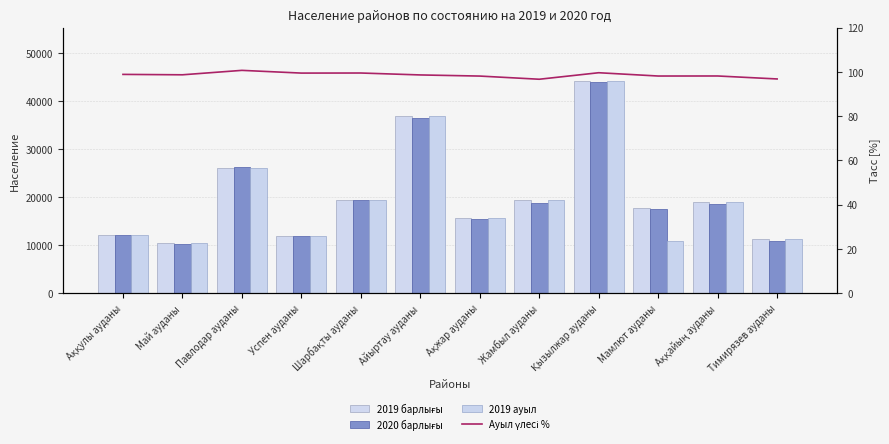

Reading left to right, transcribe all the data shown in this chart.

2019 барлығы: Аққулы ауданы=12204.0	Май ауданы=10379.0	Павлодар ауданы=26092.0	Успен ауданы=11983.0	Шарбақты ауданы=19506.0	Айыртау ауданы=36951.0	Ақжар ауданы=15702.0	Жамбыл ауданы=19447.0	Қызылжар ауданы=44214.0	Мамлют ауданы=17845.0	Аққайың ауданы=18972.0	Тимирязев ауданы=11290.0
2020 барлығы: Аққулы ауданы=12071.0	Май ауданы=10247.0	Павлодар ауданы=26283.0	Успен ауданы=11923.0	Шарбақты ауданы=19415.0	Айыртау ауданы=36457.0	Ақжар ауданы=15412.0	Жамбыл ауданы=18809.0	Қызылжар ауданы=44064.0	Мамлют ауданы=17519.0	Аққайың ауданы=18629.0	Тимирязев ауданы=10934.0
2019 ауыл: Аққулы ауданы=12204.0	Май ауданы=10379.0	Павлодар ауданы=26092.0	Успен ауданы=11983.0	Шарбақты ауданы=19506.0	Айыртау ауданы=36951.0	Ақжар ауданы=15702.0	Жамбыл ауданы=19447.0	Қызылжар ауданы=44214.0	Мамлют ауданы=10975.0	Аққайың ауданы=18972.0	Тимирязев ауданы=11290.0
Ауыл үлесі %: Аққулы ауданы=98.9	Май ауданы=98.7	Павлодар ауданы=100.7	Успен ауданы=99.5	Шарбақты ауданы=99.5	Айыртау ауданы=98.7	Ақжар ауданы=98.2	Жамбыл ауданы=96.7	Қызылжар ауданы=99.7	Мамлют ауданы=98.2	Аққайың ауданы=98.2	Тимирязев ауданы=96.8